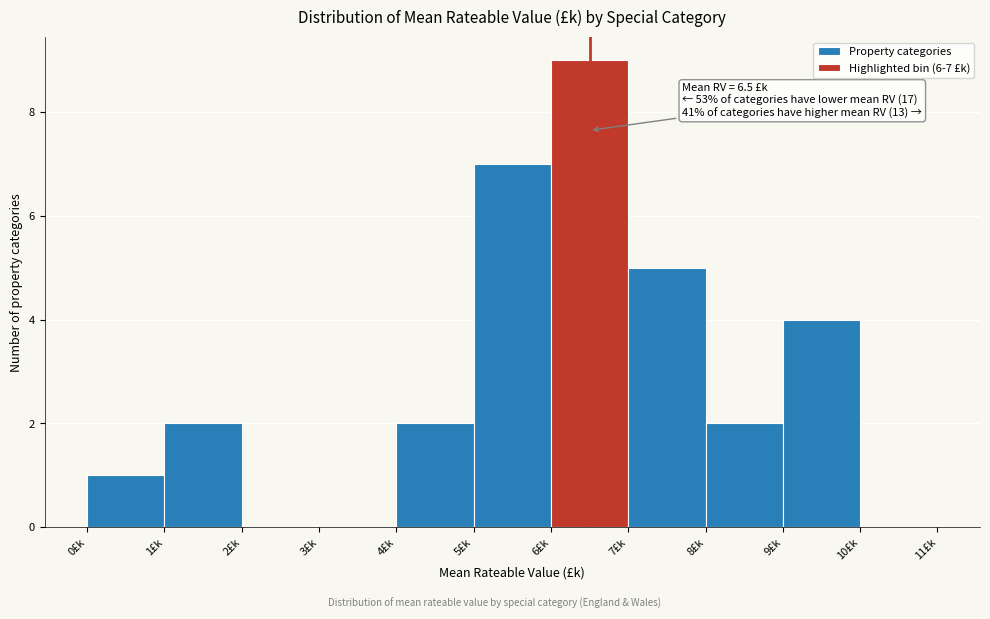

Which range on the x-axis has the tallest bar?

6 to 7